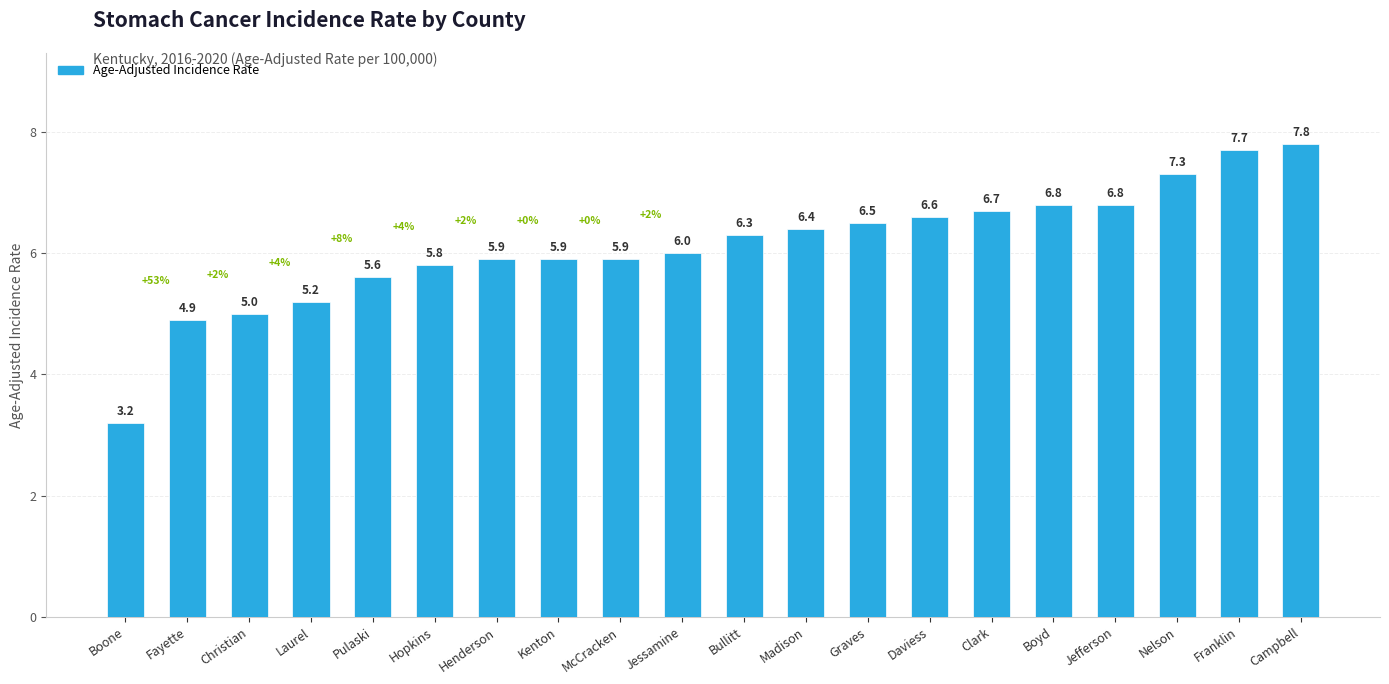

What is the value of the 14th bar from the left?

6.6